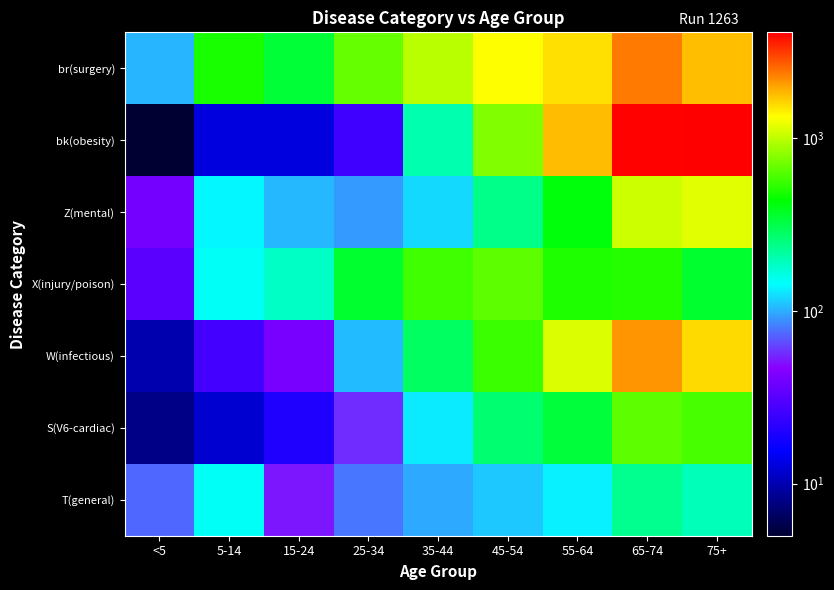

How many categories are shown in the chart?

9